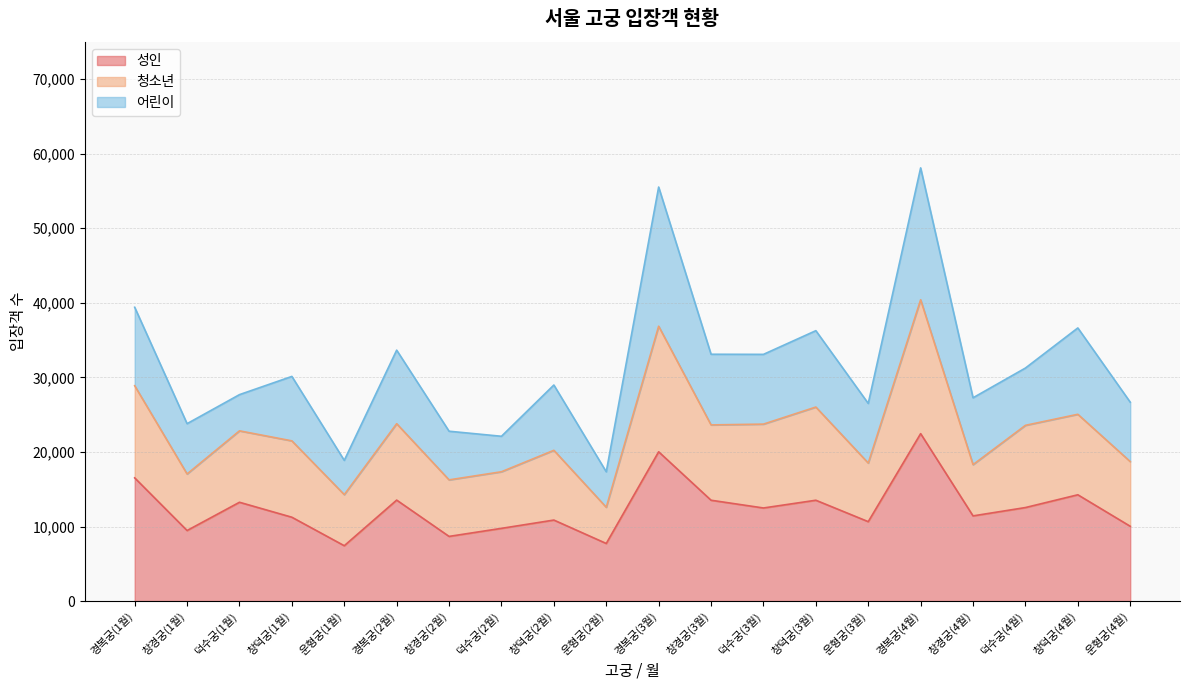

What is the lowest value of the 성인 series?

7425